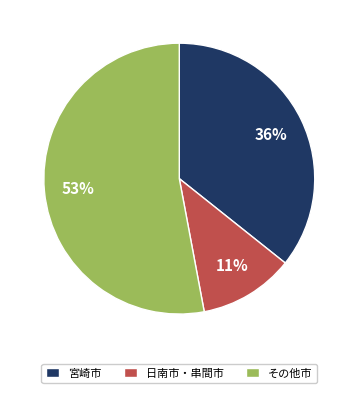

To the nearest percent, what portion does 日南市・串間市 represent?

11%